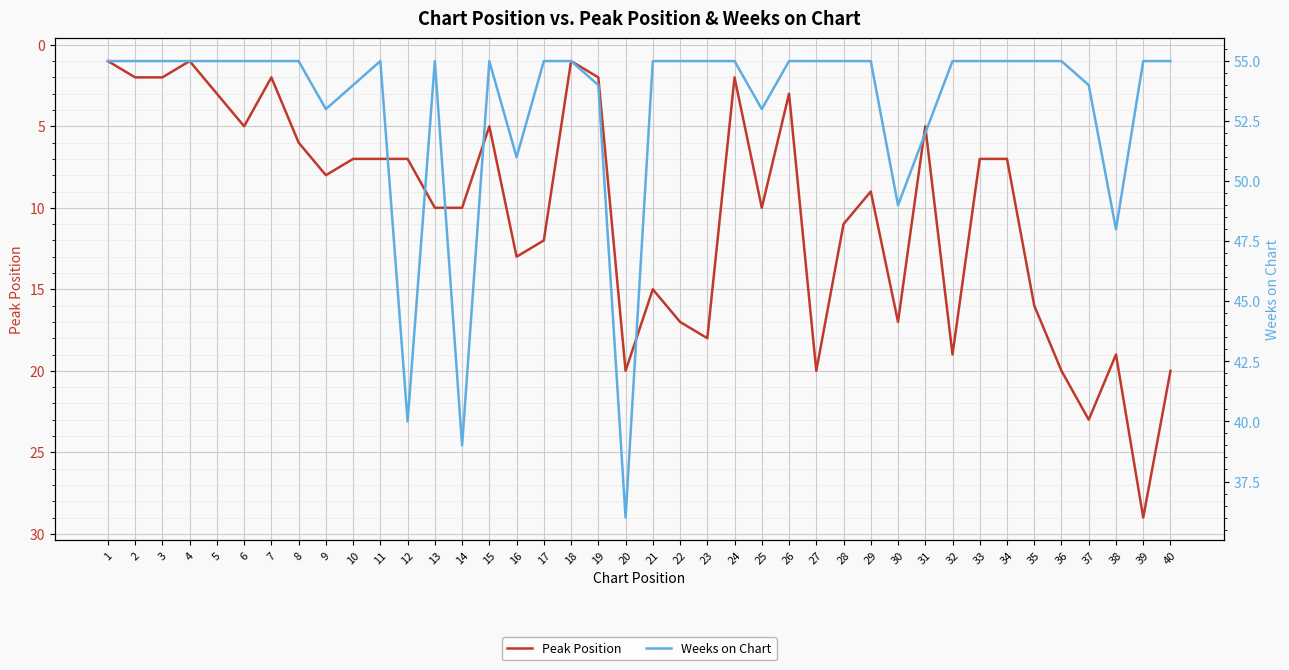

Is it true that Weeks on Chart equals 83 at 26?

False